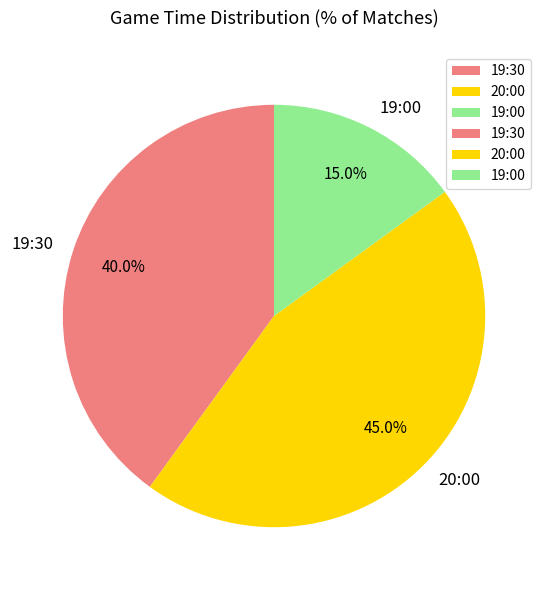

Is it true that 19:30 is 40% of the pie?

True